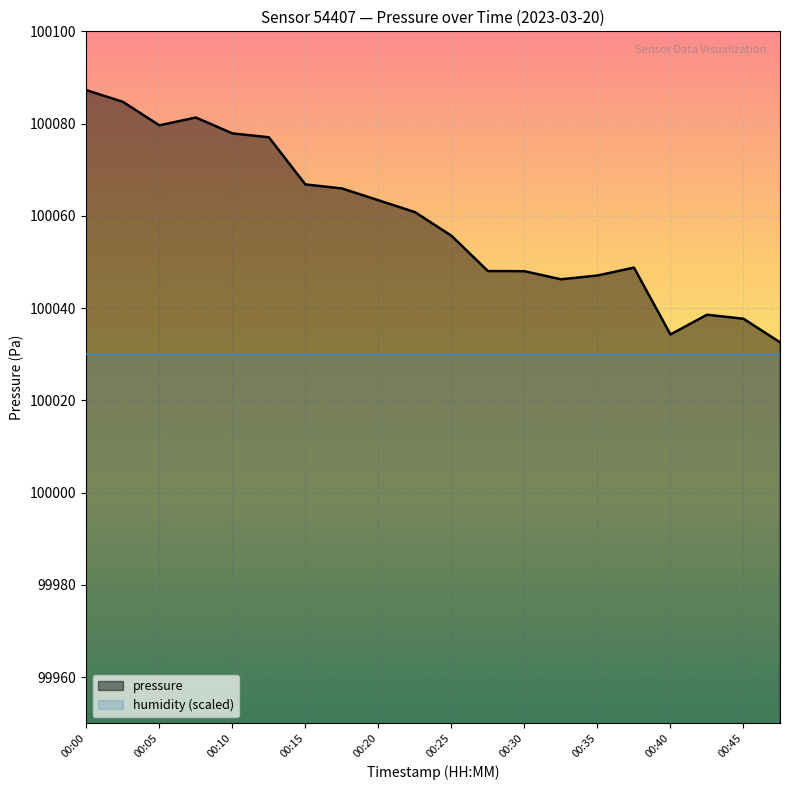

What is the minimum value shown in the chart?

100032.6